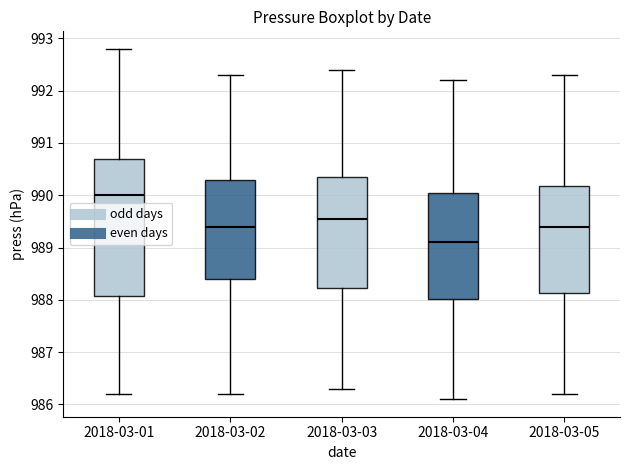

Where is the upper edge of the box for 2018-03-03 on the y-axis? The values are not printed on the chart, so give them approximately, as read against the axis.

990.4